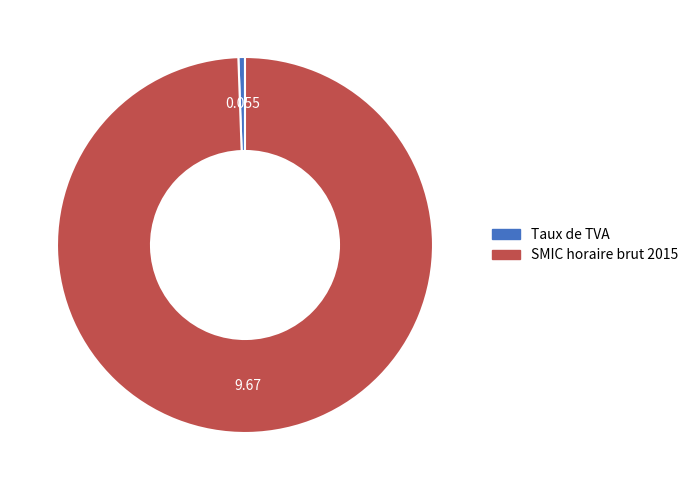

Count the number of slices in the pie.

2